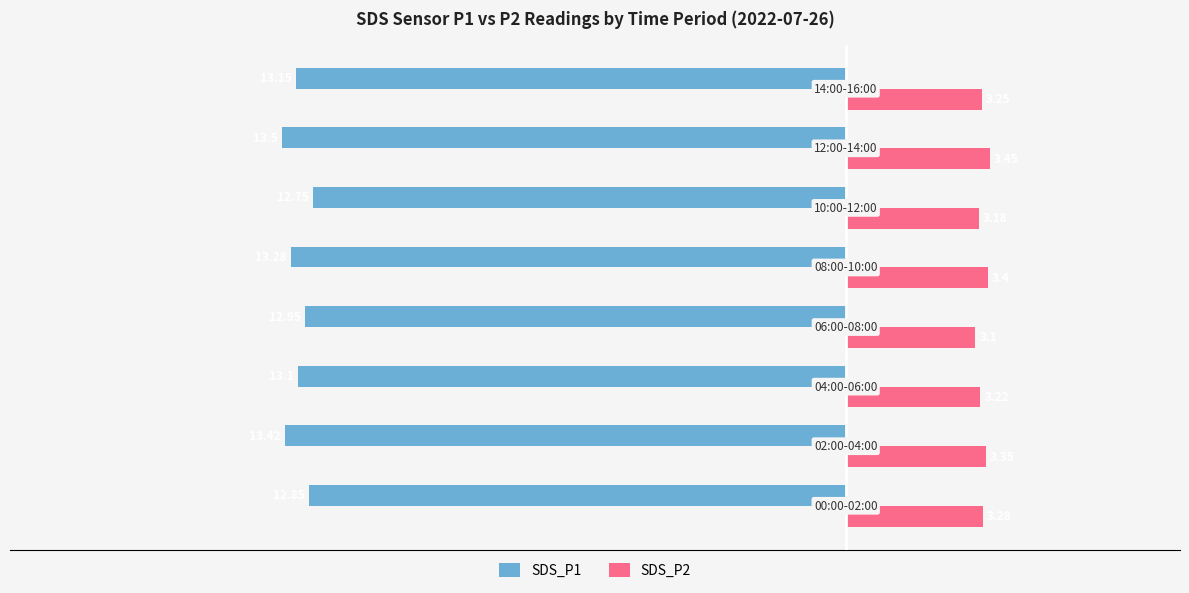

How many data points does each series have?

8